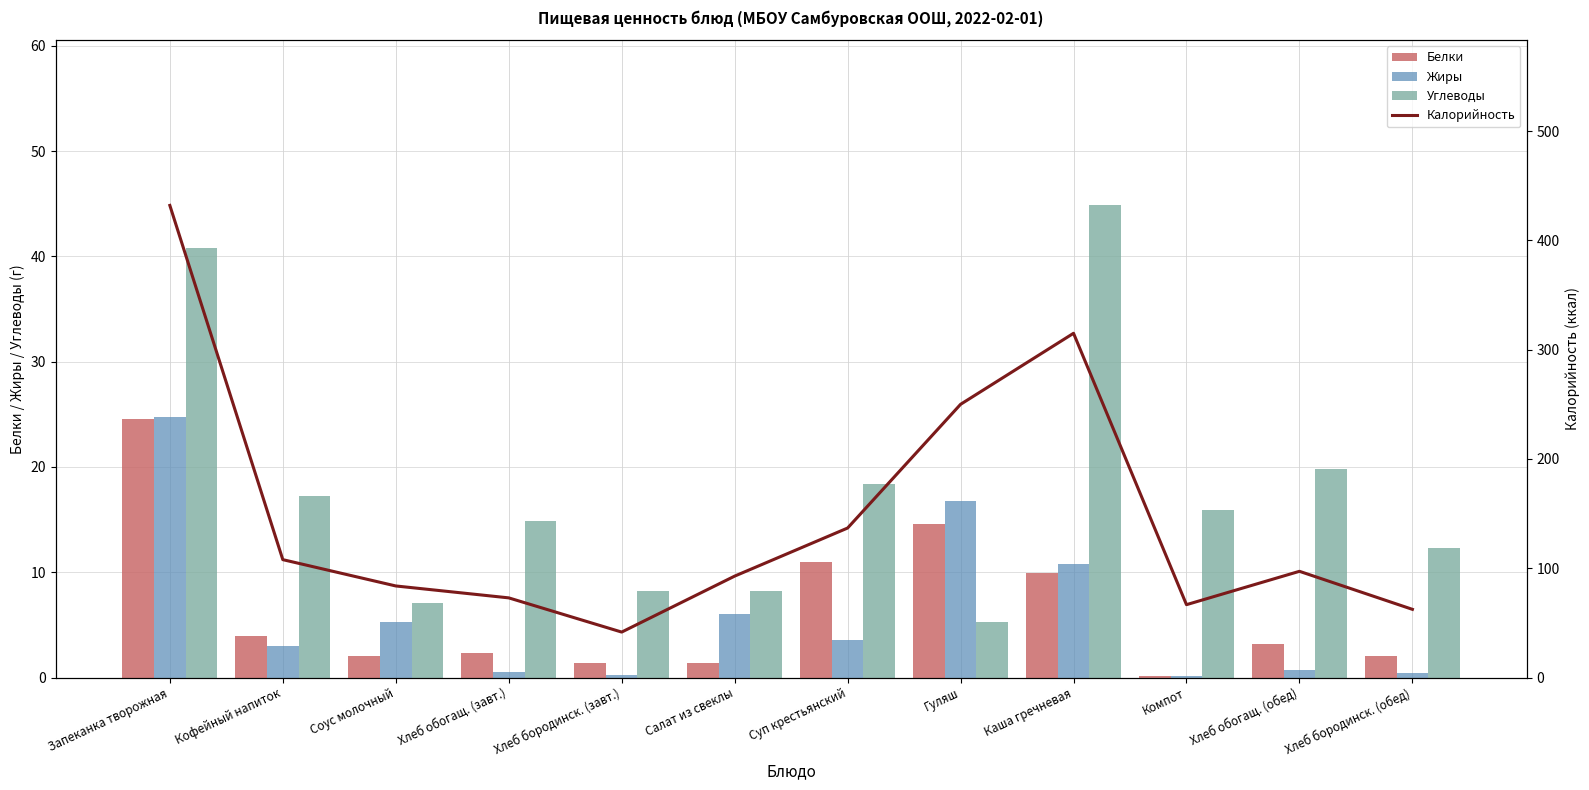

Reading left to right, list all the values displayed in this chart.

Белки: Запеканка творожная=24.6	Кофейный напиток=3.9	Соус молочный=2.1	Хлеб обогащ. (завт.)=2.4	Хлеб бородинск. (завт.)=1.4	Салат из свеклы=1.4	Суп крестьянский=11.0	Гуляш=14.6	Каша гречневая=10.0	Компот=0.2	Хлеб обогащ. (обед)=3.2	Хлеб бородинск. (обед)=2.1
Жиры: Запеканка творожная=24.8	Кофейный напиток=3.0	Соус молочный=5.2	Хлеб обогащ. (завт.)=0.5	Хлеб бородинск. (завт.)=0.3	Салат из свеклы=6.0	Суп крестьянский=3.6	Гуляш=16.8	Каша гречневая=10.7	Компот=0.2	Хлеб обогащ. (обед)=0.7	Хлеб бородинск. (обед)=0.4
Углеводы: Запеканка творожная=40.8	Кофейный напиток=17.3	Соус молочный=7.1	Хлеб обогащ. (завт.)=14.8	Хлеб бородинск. (завт.)=8.2	Салат из свеклы=8.3	Суп крестьянский=18.4	Гуляш=5.3	Каша гречневая=44.8	Компот=15.9	Хлеб обогащ. (обед)=19.8	Хлеб бородинск. (обед)=12.3
Калорийность: Запеканка творожная=432.0	Кофейный напиток=107.9	Соус молочный=83.8	Хлеб обогащ. (завт.)=72.9	Хлеб бородинск. (завт.)=41.6	Салат из свеклы=92.8	Суп крестьянский=136.8	Гуляш=250.0	Каша гречневая=315.0	Компот=66.7	Хлеб обогащ. (обед)=97.2	Хлеб бородинск. (обед)=62.4